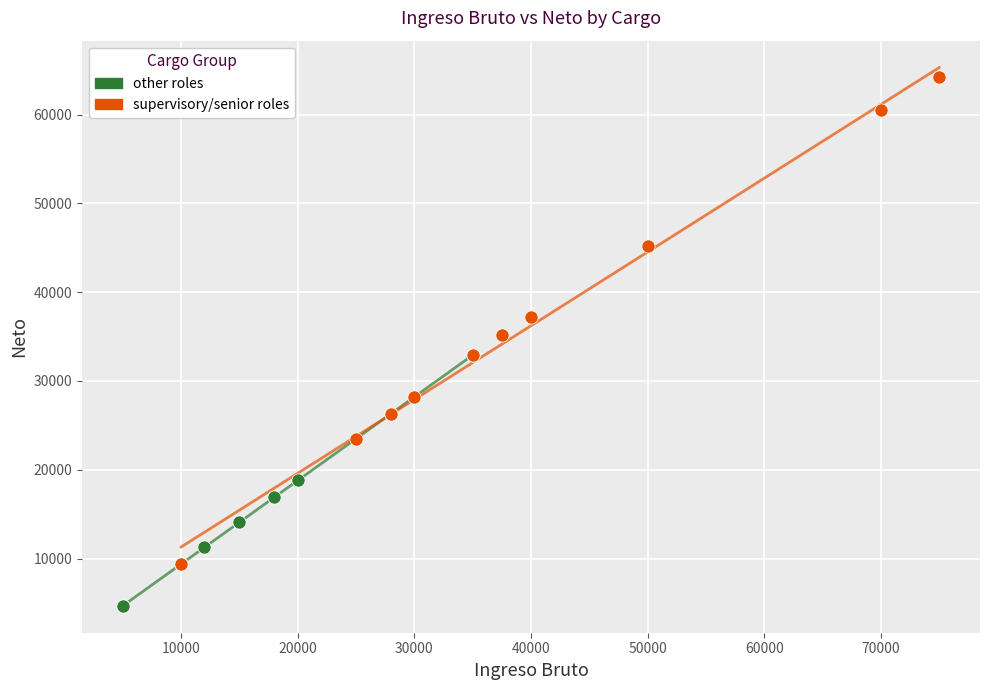

Which series has the largest Y range (max minus min)?

supervisory/senior roles